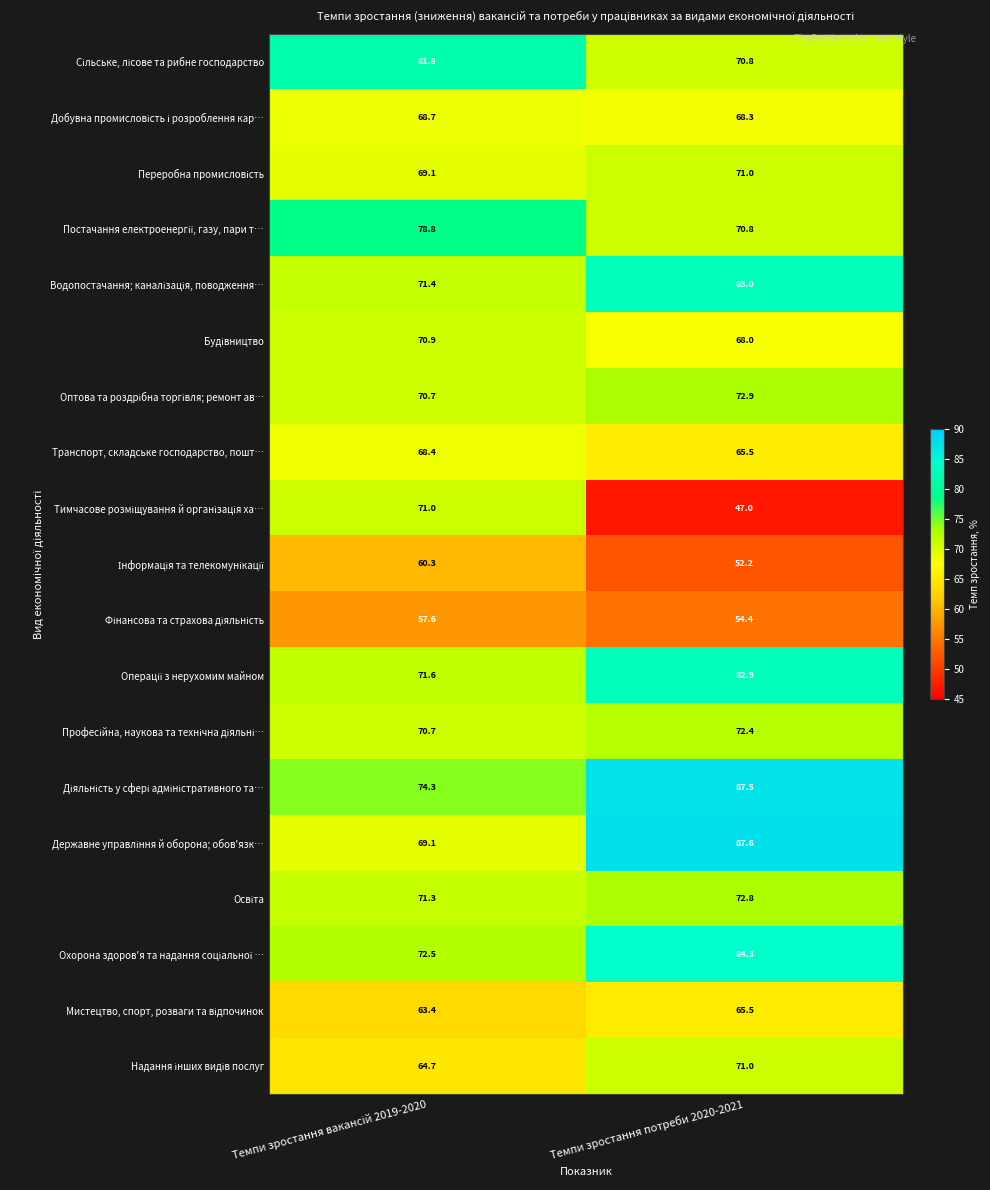

Which label corresponds to the smallest value in the chart?

Темпи зростання потреби 2020-2021